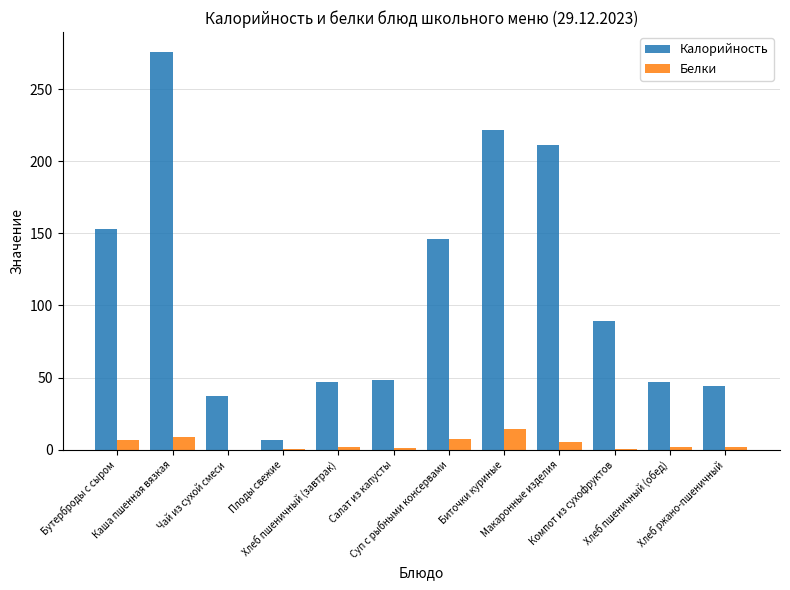

Does the chart contain stacked bars?

No